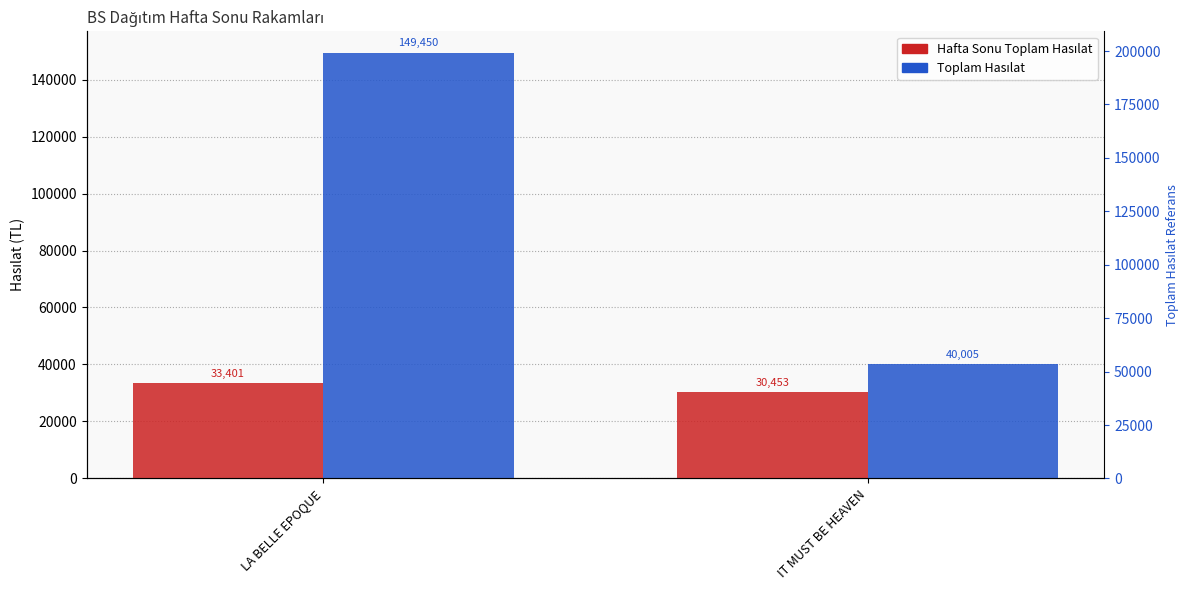

How many categories are shown in the chart?

2